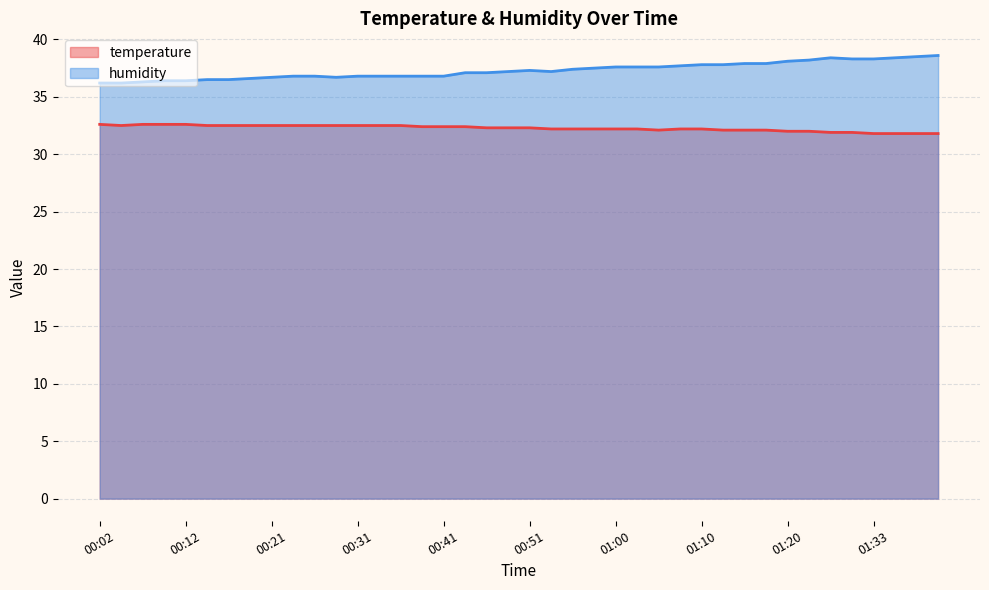

At which category does humidity reach its first local valley?

00:29